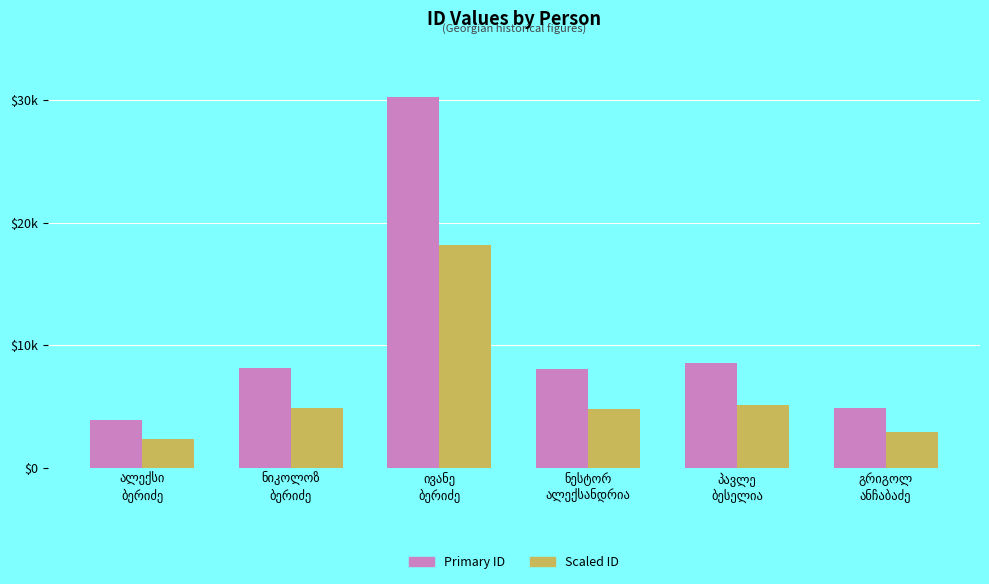

Does the chart contain stacked bars?

No